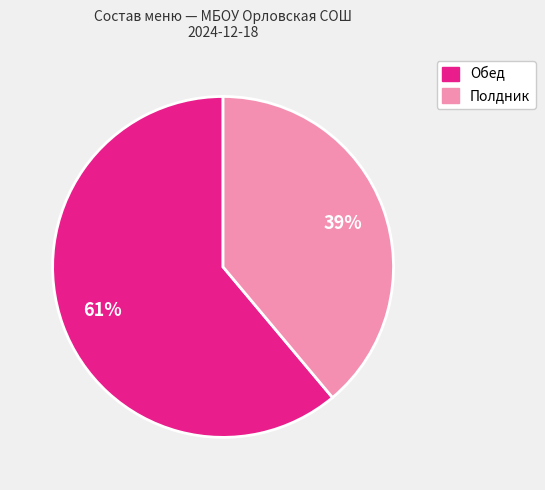

Is there a majority slice in this chart?

Yes